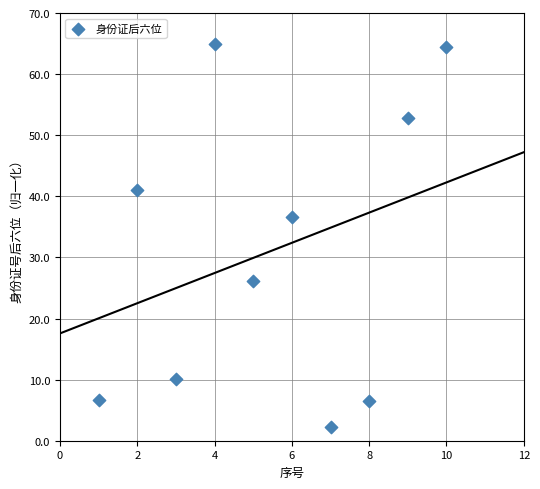

What Y value in the scatter plot is closest to 33?

36.6